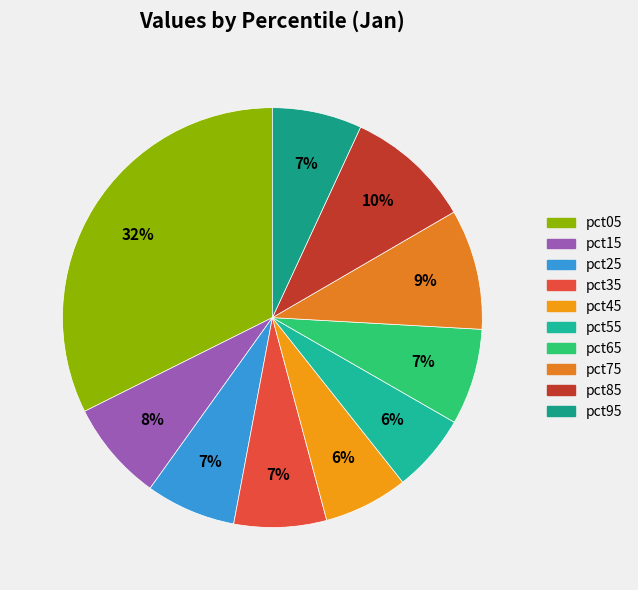

To the nearest percent, what is the difference between the largest and smallest slice percentages?

26%